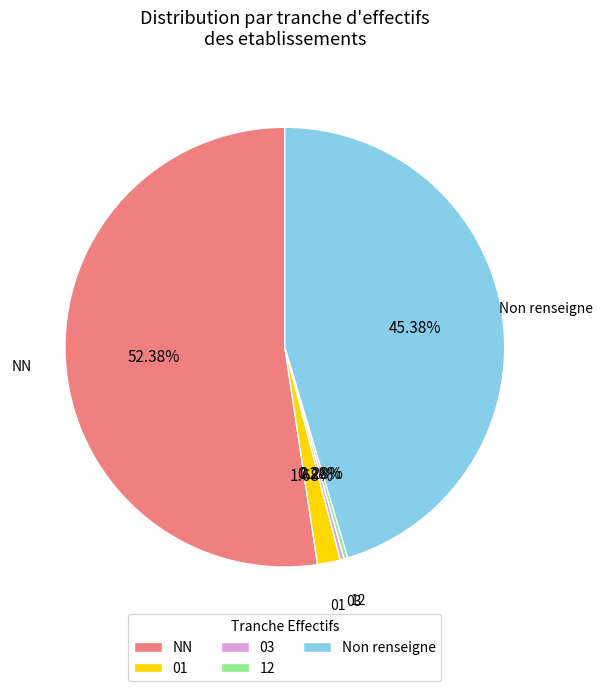

To the nearest percent, what is the difference between the largest and smallest slice percentages?

52%